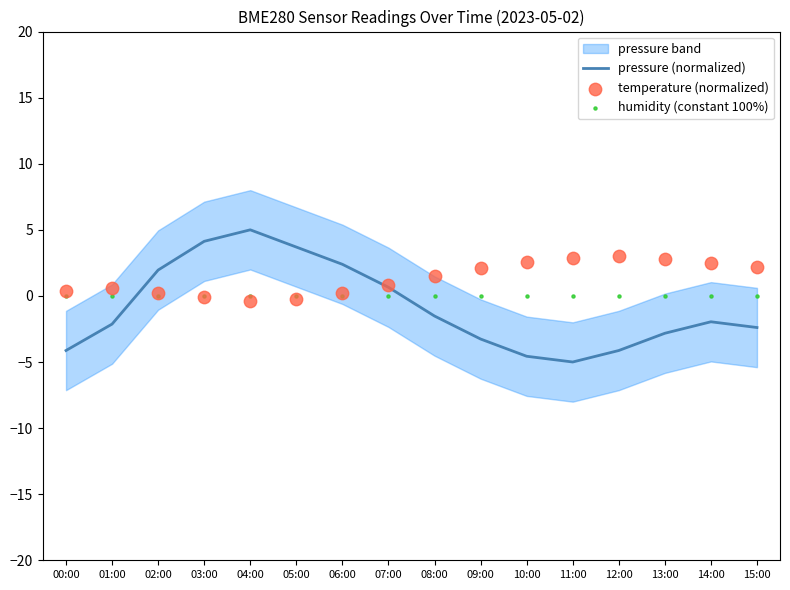

What is the lowest value of the pressure (normalized) series?

-5.0